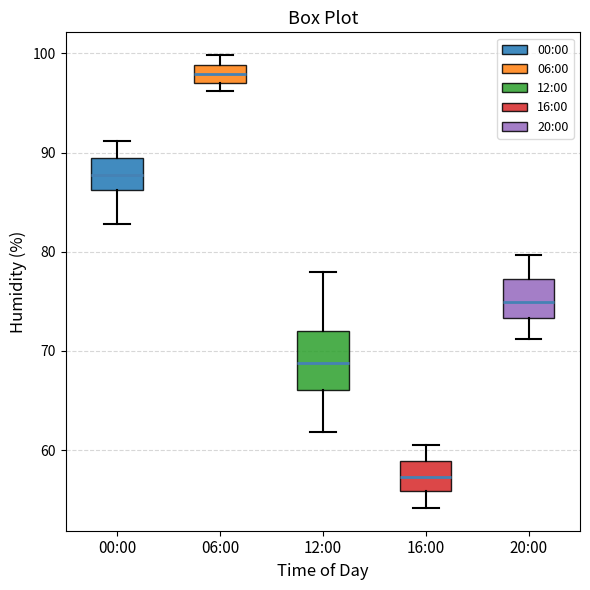

Where is the upper edge of the box for 06:00 on the y-axis? The values are not printed on the chart, so give them approximately, as read against the axis.

99